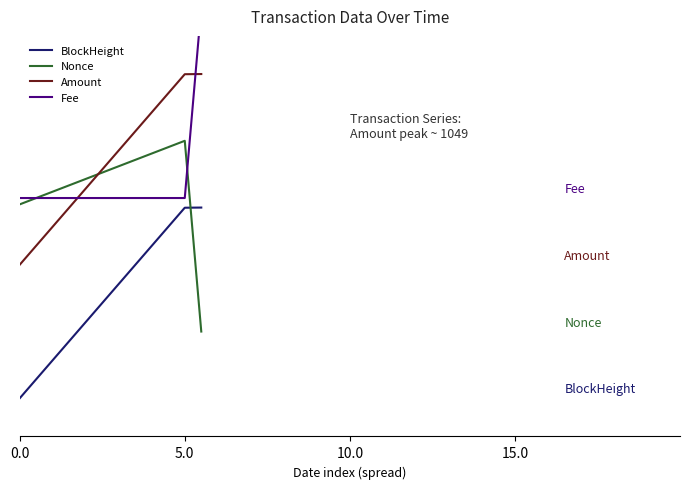

List the series in order of their peak value, lowest first.

BlockHeight, Nonce, Amount, Fee